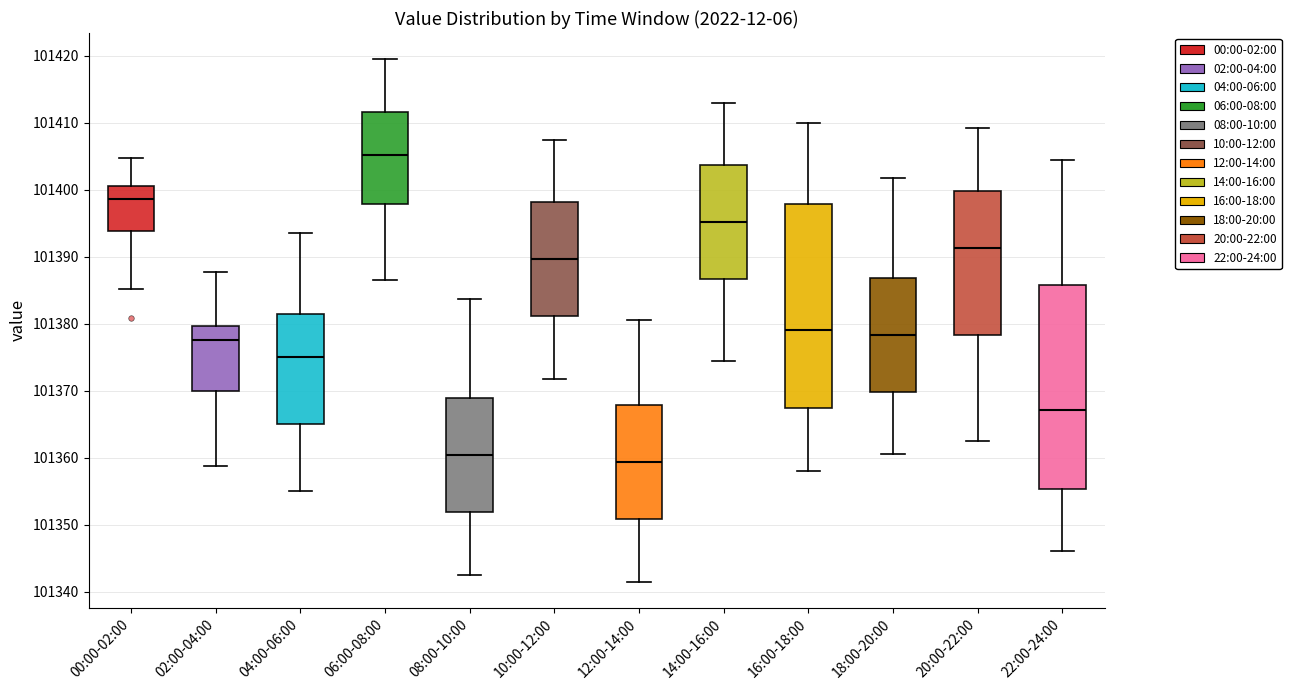

Reading left to right, transcribe this box plot: for each box, give where its median line is, the range the box spans, and where its two whiskers end, as read against the y-axis. The values are not printed on the chart, so give them approximately, as read against the axis.

00:00-02:00: median 101399, box 101394 to 101401, whiskers 101385 to 101405
02:00-04:00: median 101378, box 101370 to 101380, whiskers 101359 to 101388
04:00-06:00: median 101375, box 101365 to 101381, whiskers 101355 to 101394
06:00-08:00: median 101405, box 101398 to 101412, whiskers 101387 to 101420
08:00-10:00: median 101360, box 101352 to 101369, whiskers 101343 to 101384
10:00-12:00: median 101390, box 101381 to 101398, whiskers 101372 to 101408
12:00-14:00: median 101359, box 101351 to 101368, whiskers 101342 to 101381
14:00-16:00: median 101395, box 101387 to 101404, whiskers 101375 to 101413
16:00-18:00: median 101379, box 101367 to 101398, whiskers 101358 to 101410
18:00-20:00: median 101378, box 101370 to 101387, whiskers 101361 to 101402
20:00-22:00: median 101391, box 101378 to 101400, whiskers 101363 to 101409
22:00-24:00: median 101367, box 101355 to 101386, whiskers 101346 to 101405